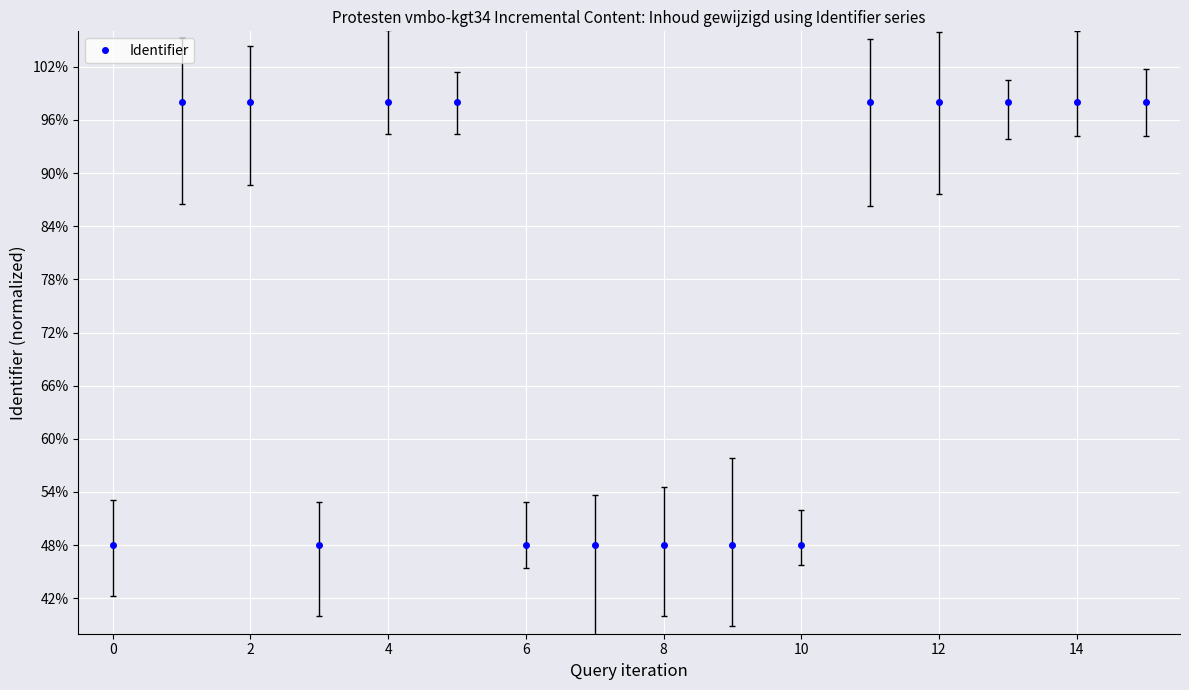

What is the difference between the second highest and second lowest values?

50.0